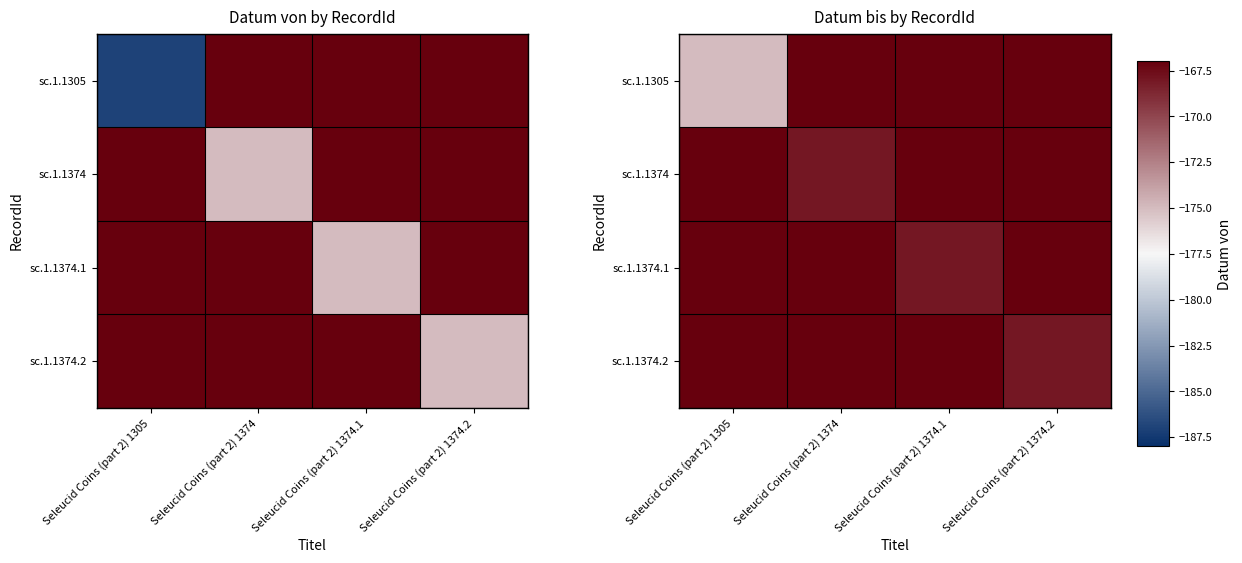

How many data points does each series have?

4